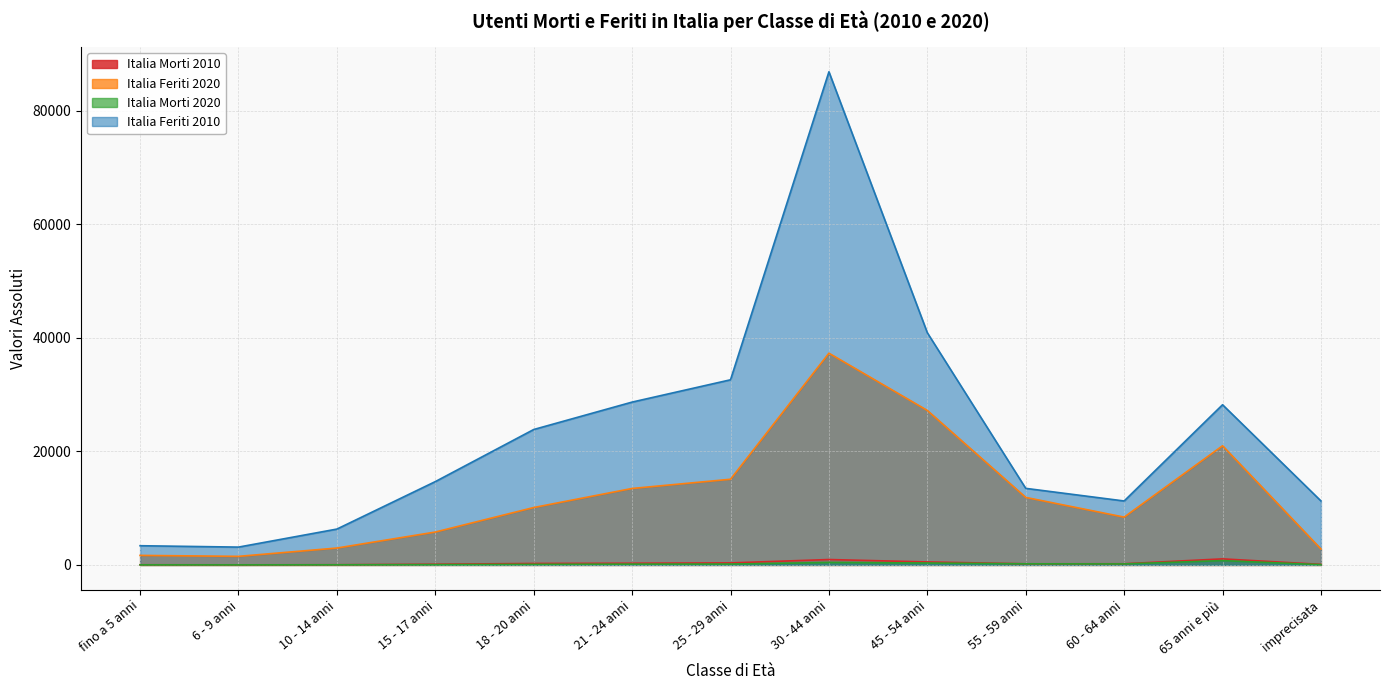

At which label does Italia Feriti 2020 reach its minimum?

6 - 9 anni